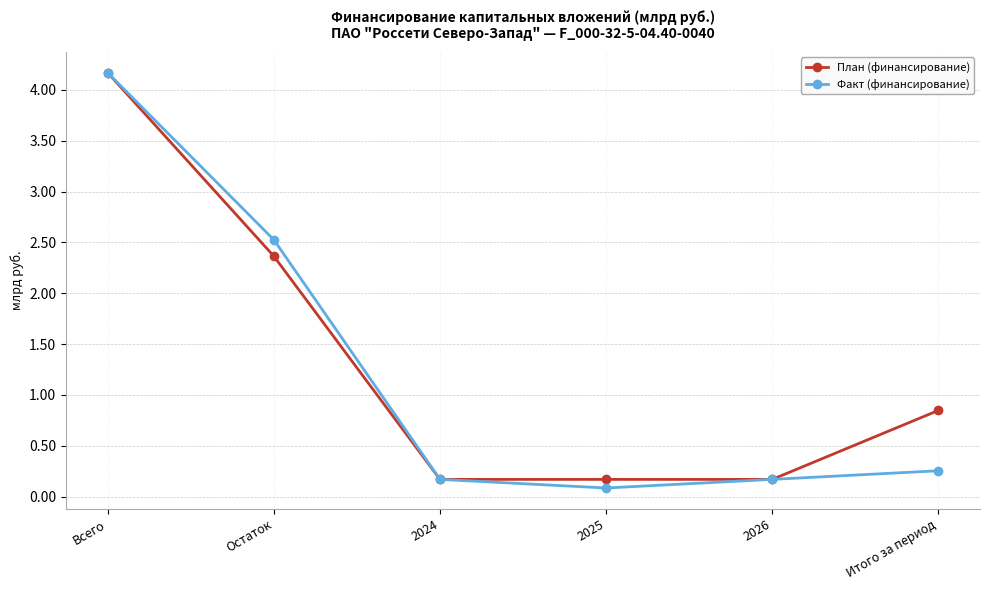

The value of Факт (финансирование) at Остаток is 2.5. True or false?

True